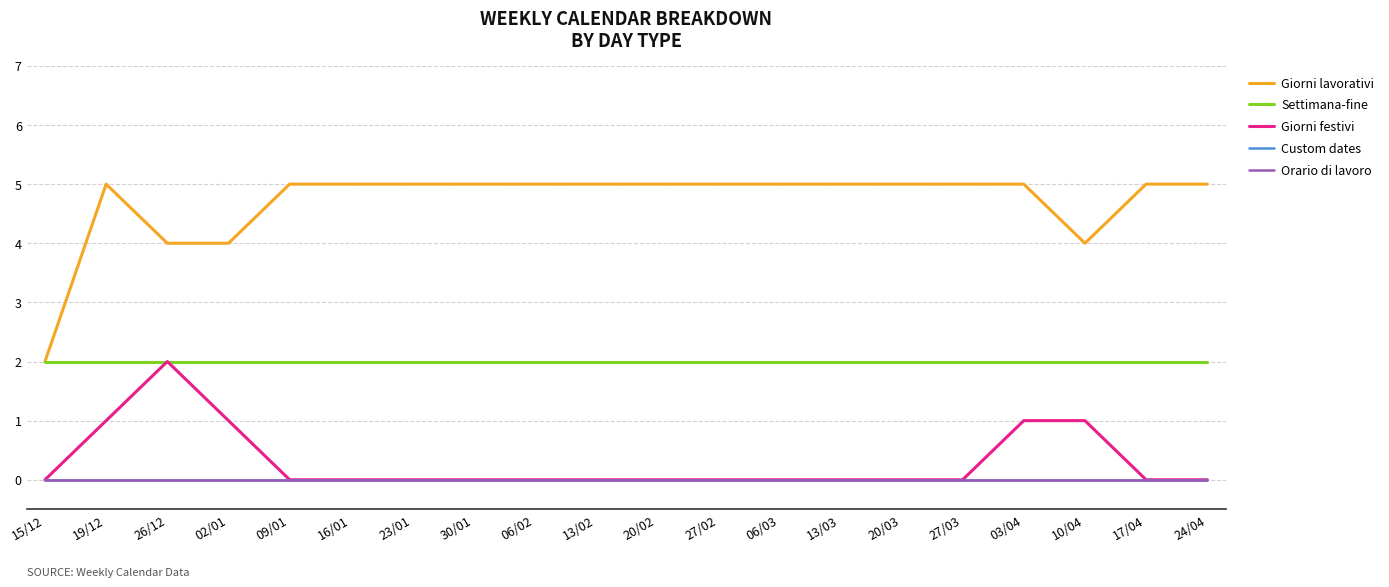

Does the chart have visible grid lines?

Yes